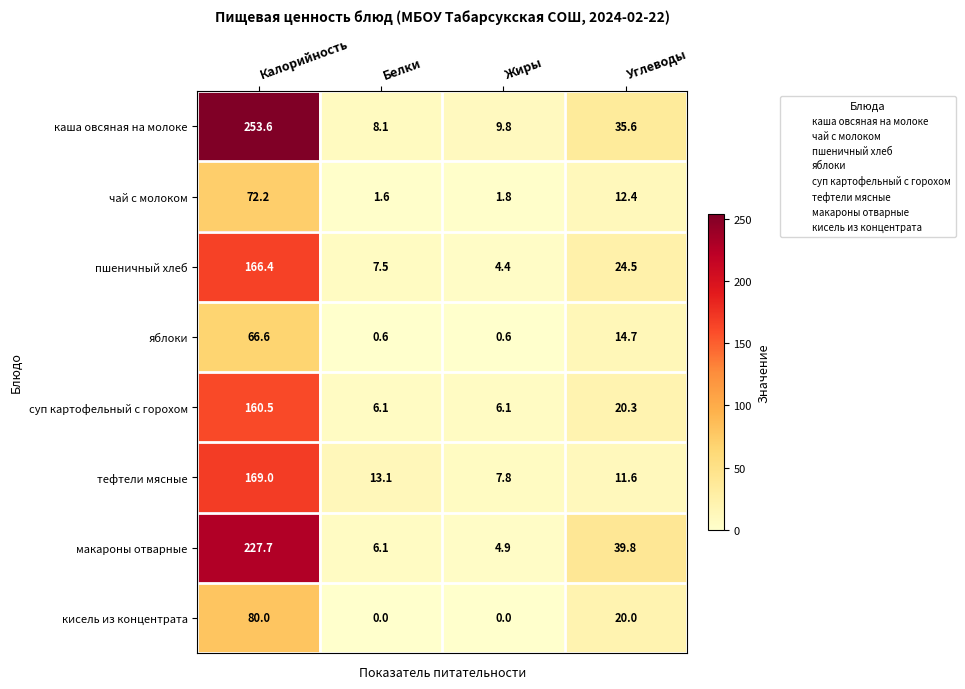

At which label does макароны отварные reach its peak?

Калорийность